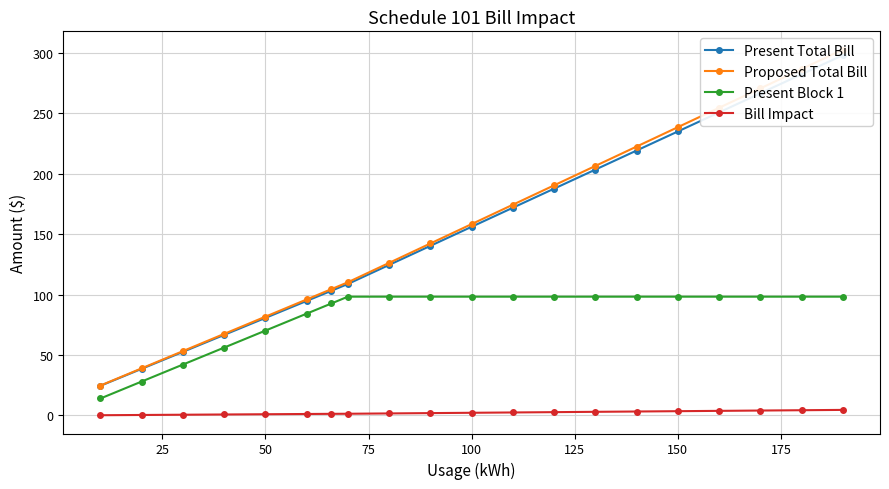

The value of Present Block 1 at 50 is 70.1. True or false?

True